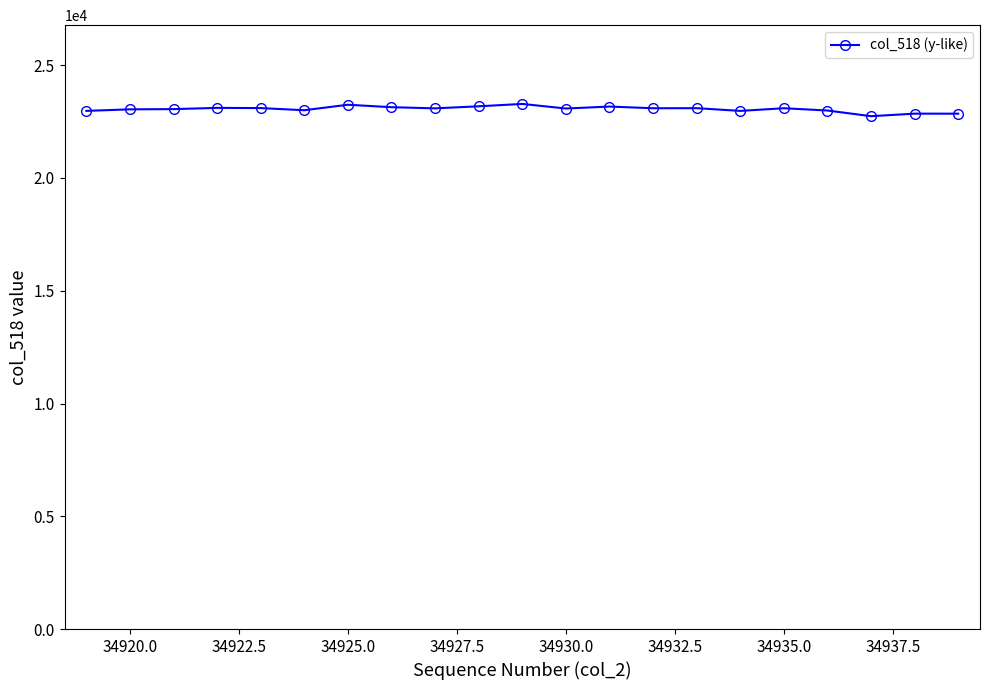

What is the average value?

23056